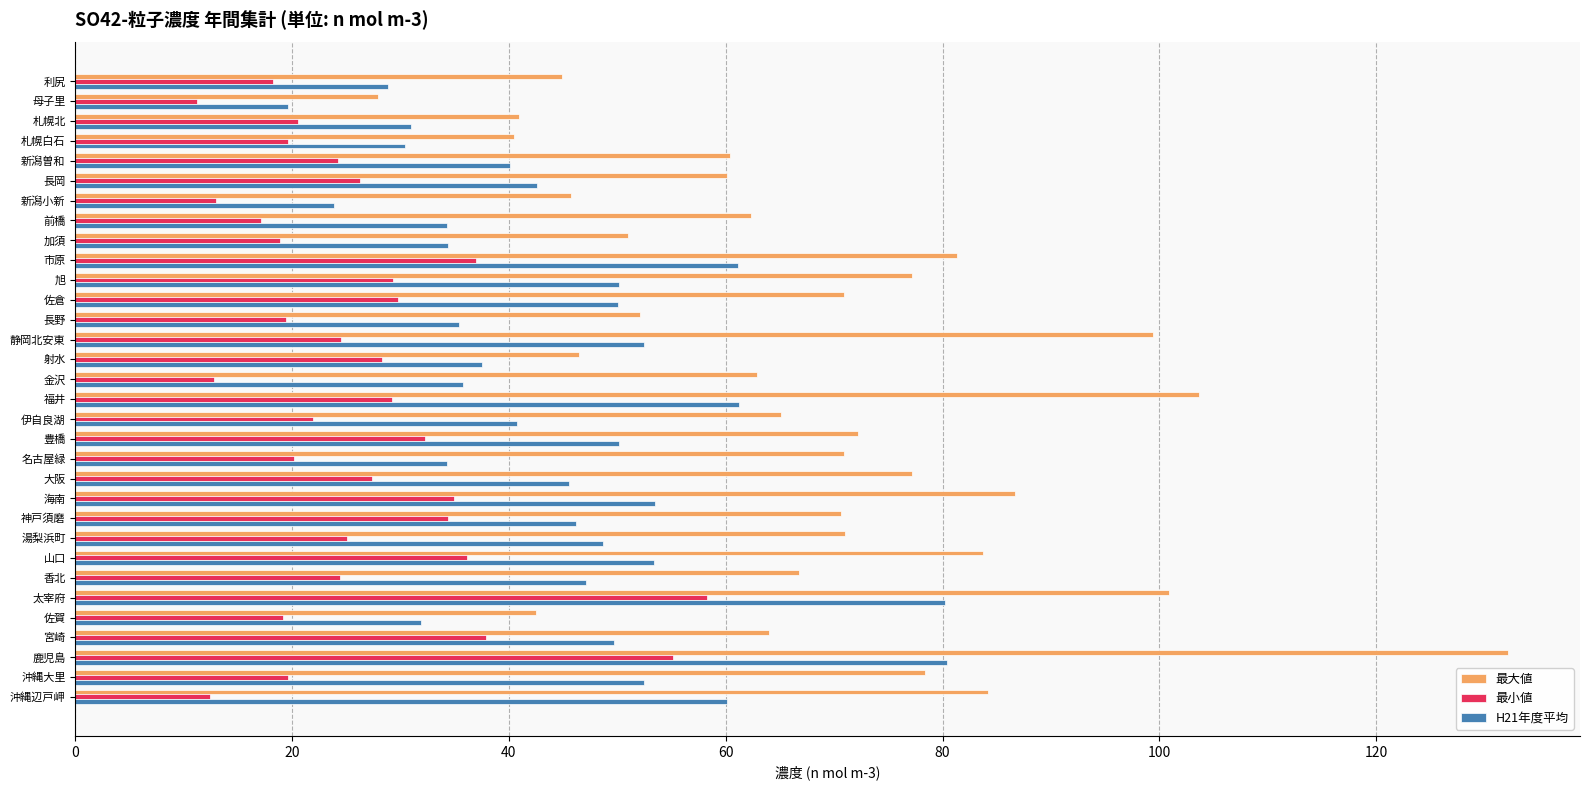

List the series in order of their peak value, highest first.

最大値, H21年度平均, 最小値